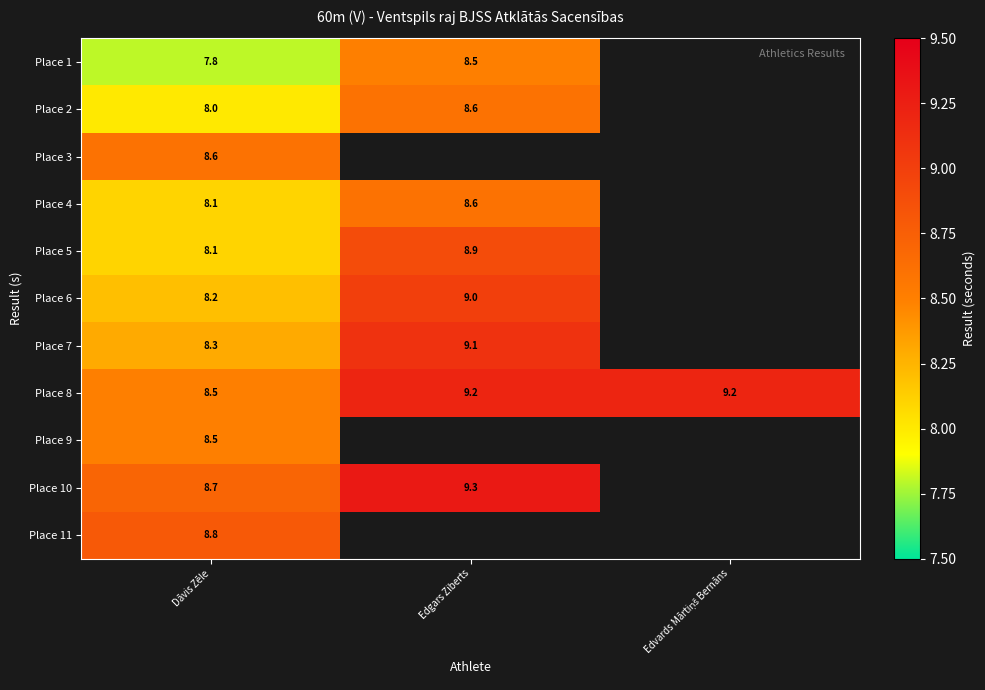

What is the minimum value for Place 8?

8.5